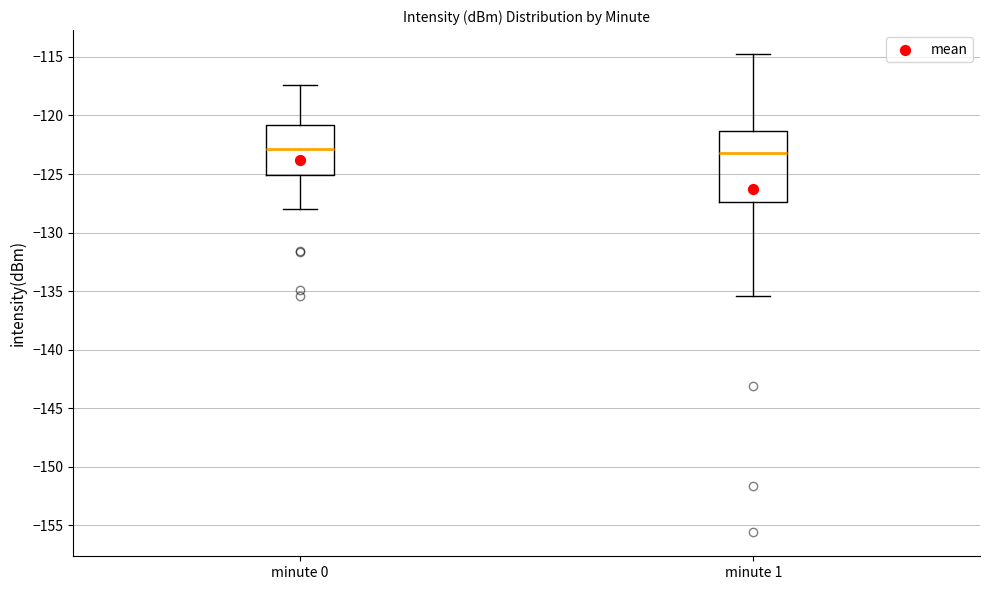

Reading left to right, read every box against the y-axis: the position of its median line, the range the box covers, and the ends of its whiskers. The values are not printed on the chart, so give them approximately, as read against the axis.

minute 0: median -123.0, box -125.0 to -121.0, whiskers -128.0 to -117.5
minute 1: median -123.0, box -127.5 to -121.5, whiskers -135.5 to -115.0